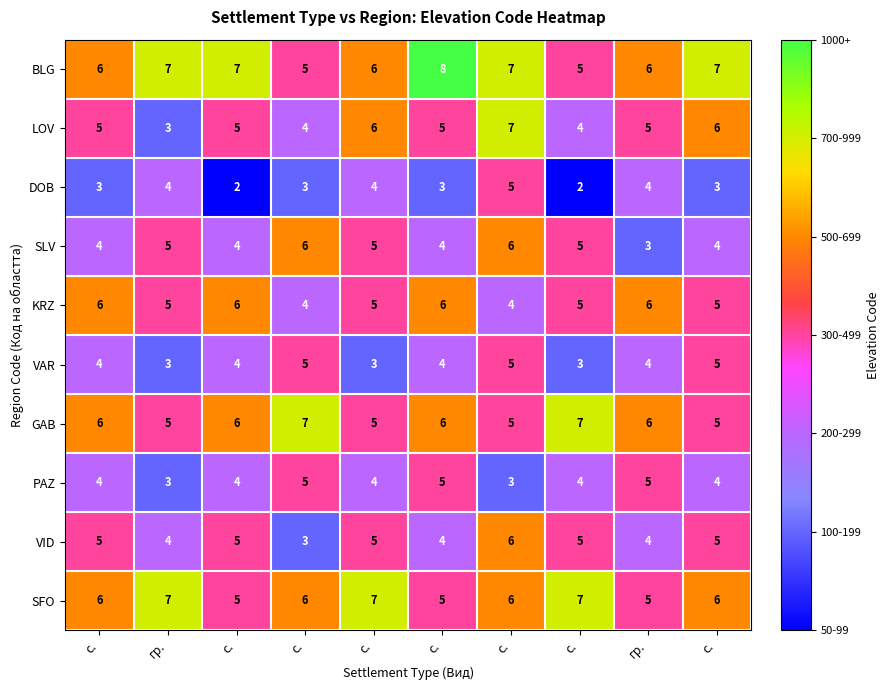

Reading left to right, list all the values displayed in this chart.

BLG: с.=6	гр.=7	с.=7	с.=5	с.=6	с.=8	с.=7	с.=5	гр.=6	с.=7
LOV: с.=5	гр.=3	с.=5	с.=4	с.=6	с.=5	с.=7	с.=4	гр.=5	с.=6
DOB: с.=3	гр.=4	с.=2	с.=3	с.=4	с.=3	с.=5	с.=2	гр.=4	с.=3
SLV: с.=4	гр.=5	с.=4	с.=6	с.=5	с.=4	с.=6	с.=5	гр.=3	с.=4
KRZ: с.=6	гр.=5	с.=6	с.=4	с.=5	с.=6	с.=4	с.=5	гр.=6	с.=5
VAR: с.=4	гр.=3	с.=4	с.=5	с.=3	с.=4	с.=5	с.=3	гр.=4	с.=5
GAB: с.=6	гр.=5	с.=6	с.=7	с.=5	с.=6	с.=5	с.=7	гр.=6	с.=5
PAZ: с.=4	гр.=3	с.=4	с.=5	с.=4	с.=5	с.=3	с.=4	гр.=5	с.=4
VID: с.=5	гр.=4	с.=5	с.=3	с.=5	с.=4	с.=6	с.=5	гр.=4	с.=5
SFO: с.=6	гр.=7	с.=5	с.=6	с.=7	с.=5	с.=6	с.=7	гр.=5	с.=6